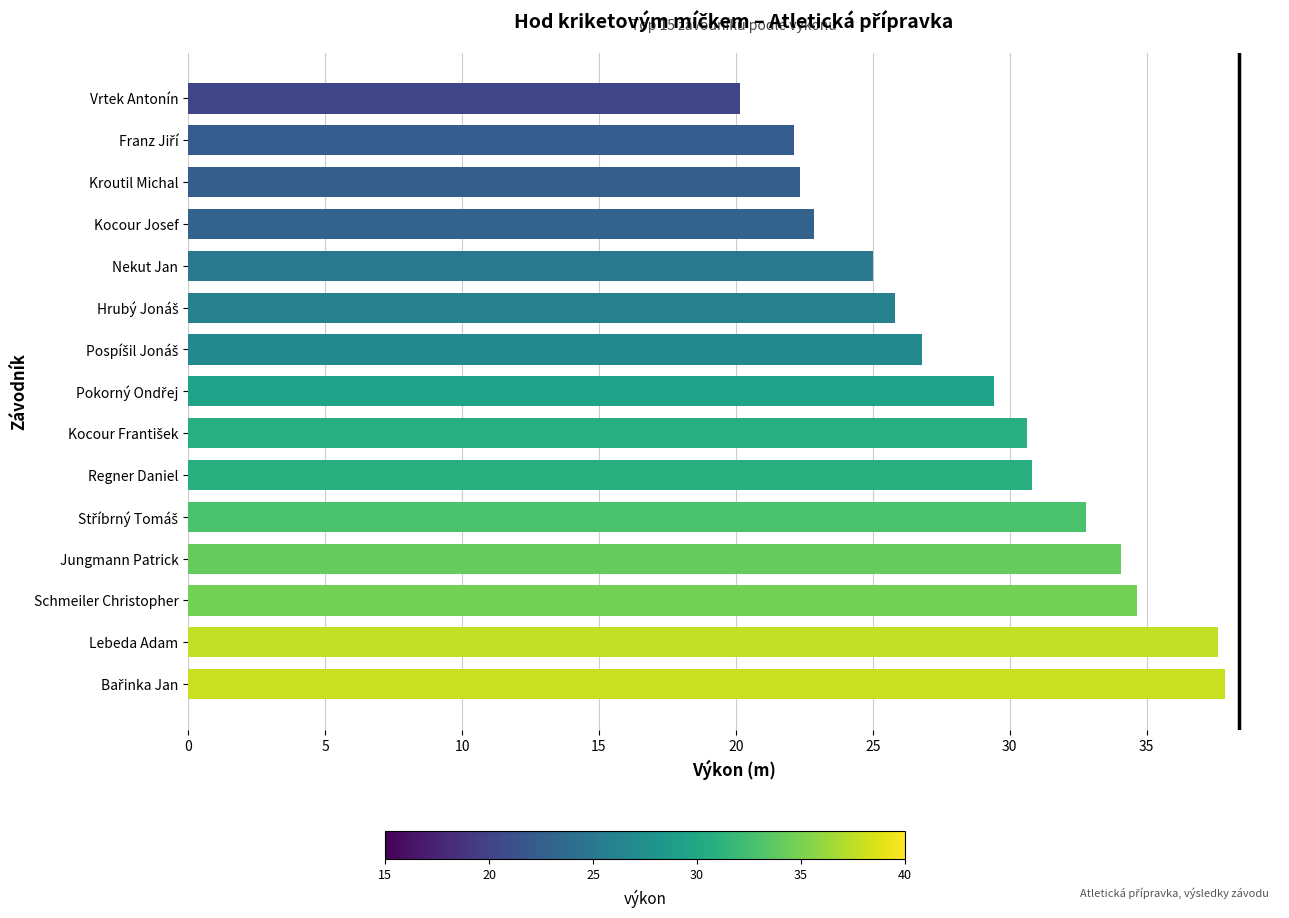

What is the change in value from Lebeda Adam to Jungmann Patrick?

-3.5